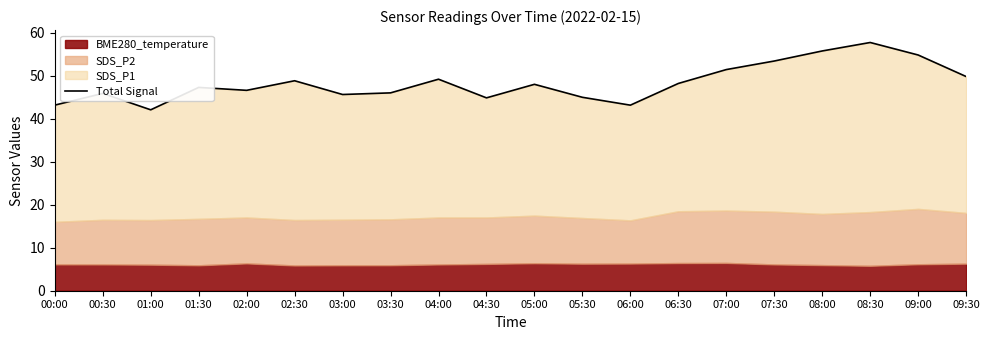

At which category does the chart reach its peak across all series?

08:30